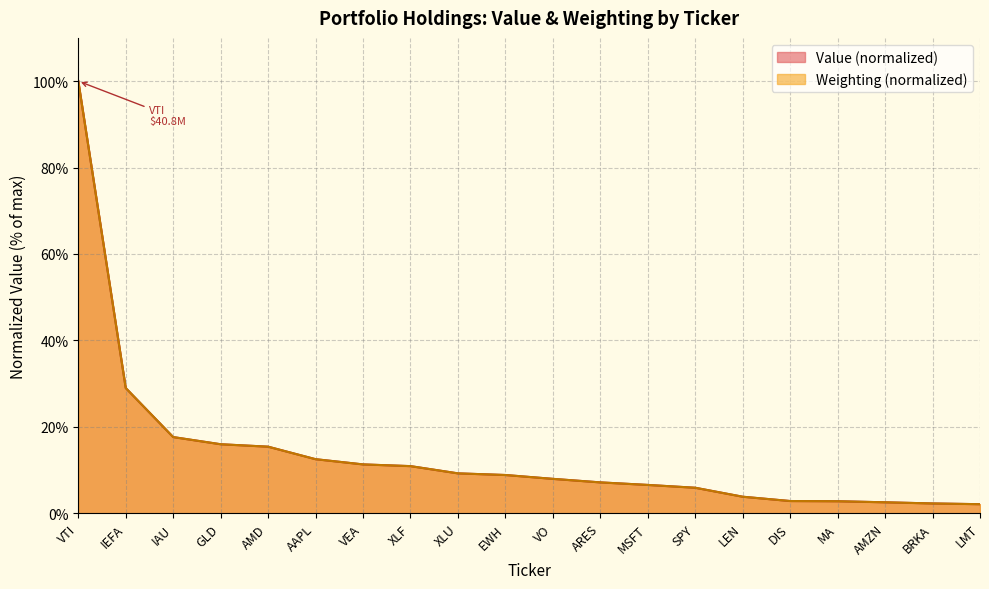

The value of Weighting at DIS is 0.6. True or false?

False